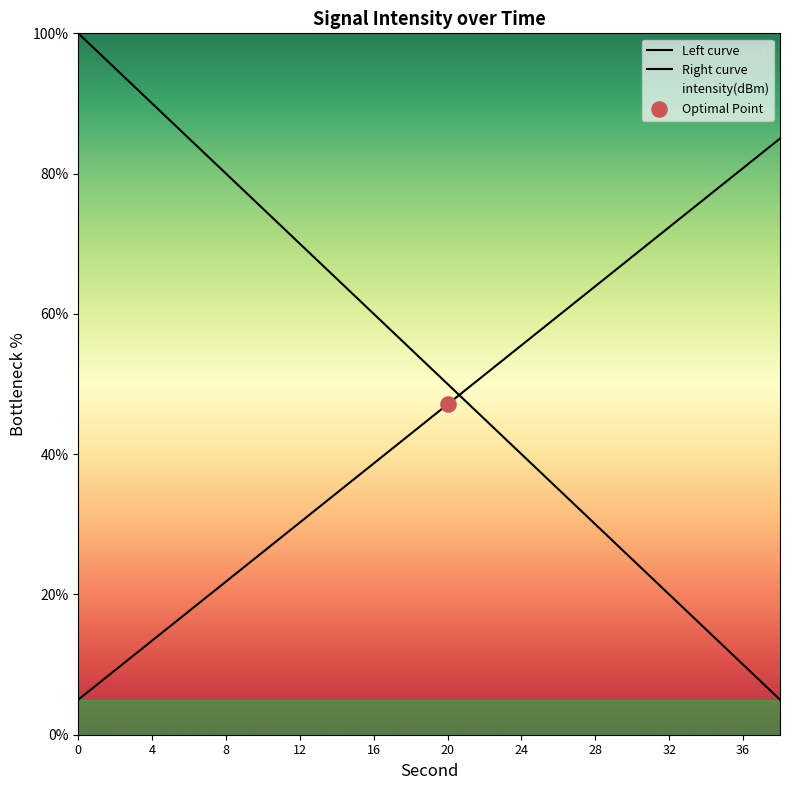

Which series contains the highest Y value?

Left curve